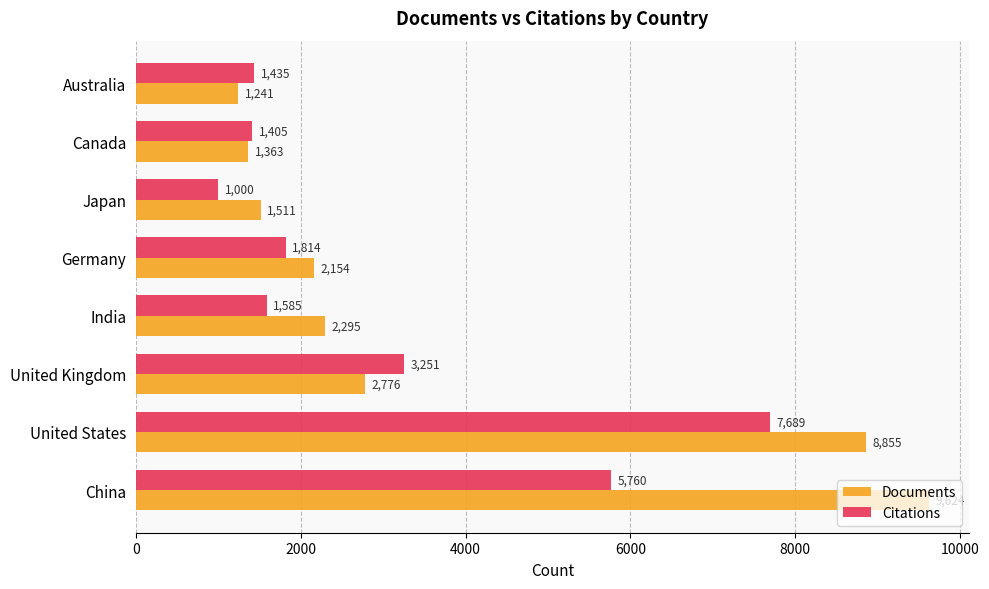

What is the difference between the Citations values at United States and India?

6104